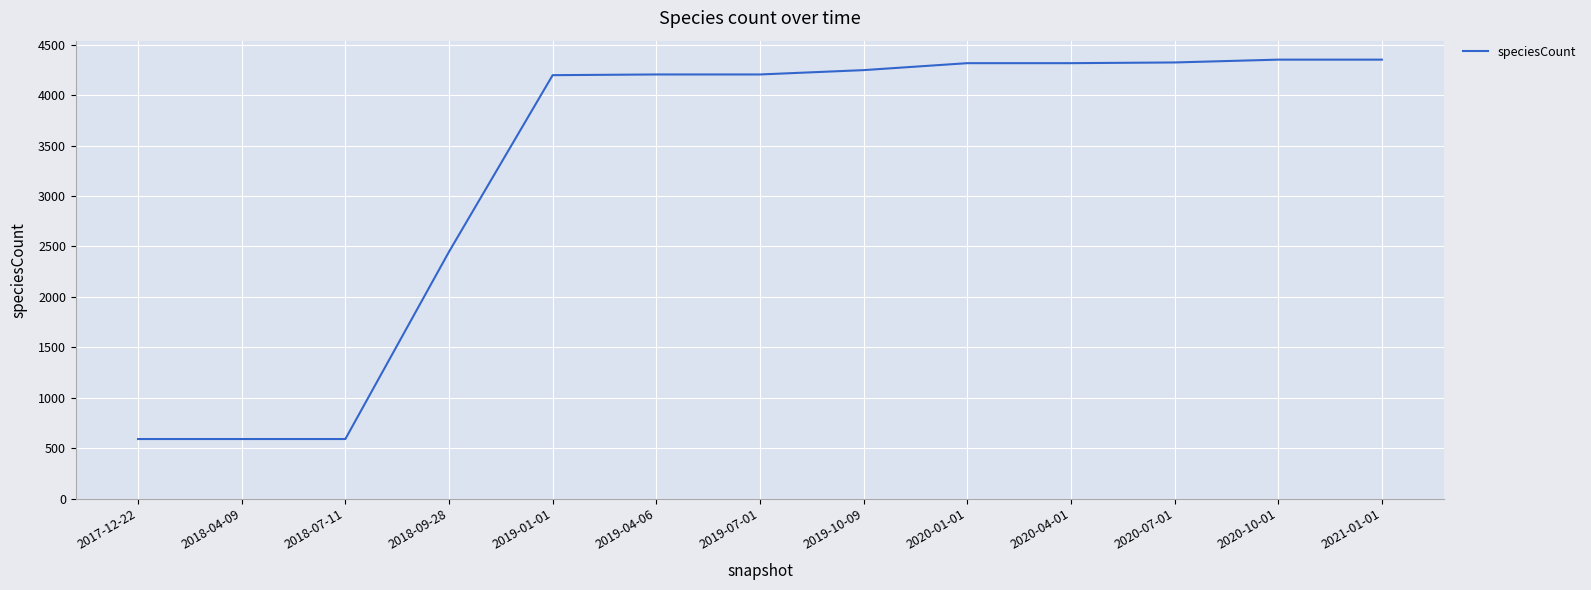

Is it true that the value at 2019-04-06 is 4205?

True